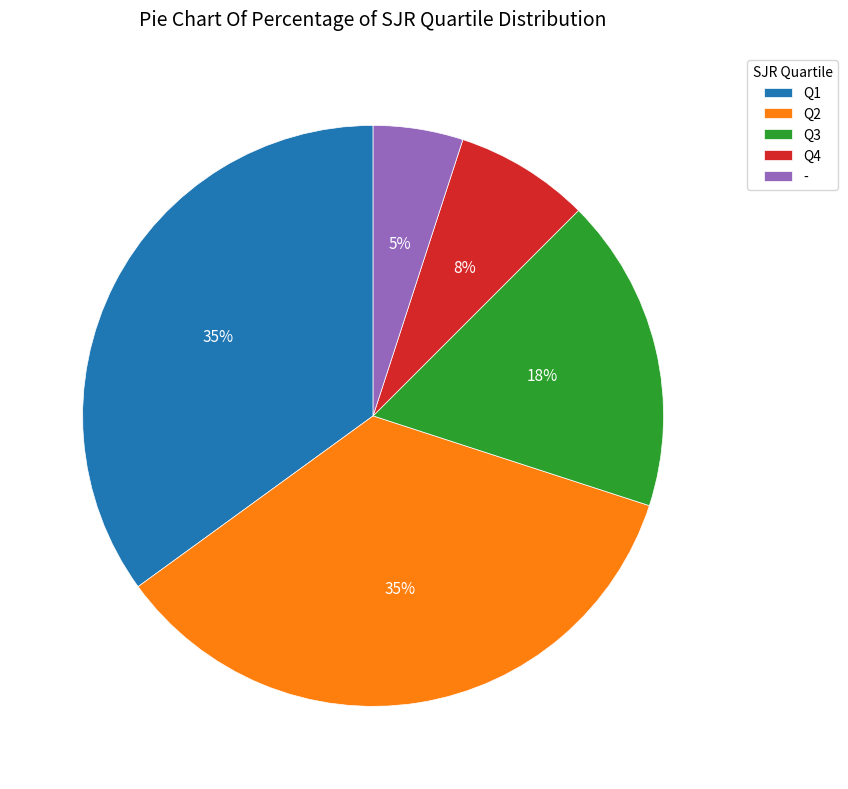

Count the number of slices in the pie.

5